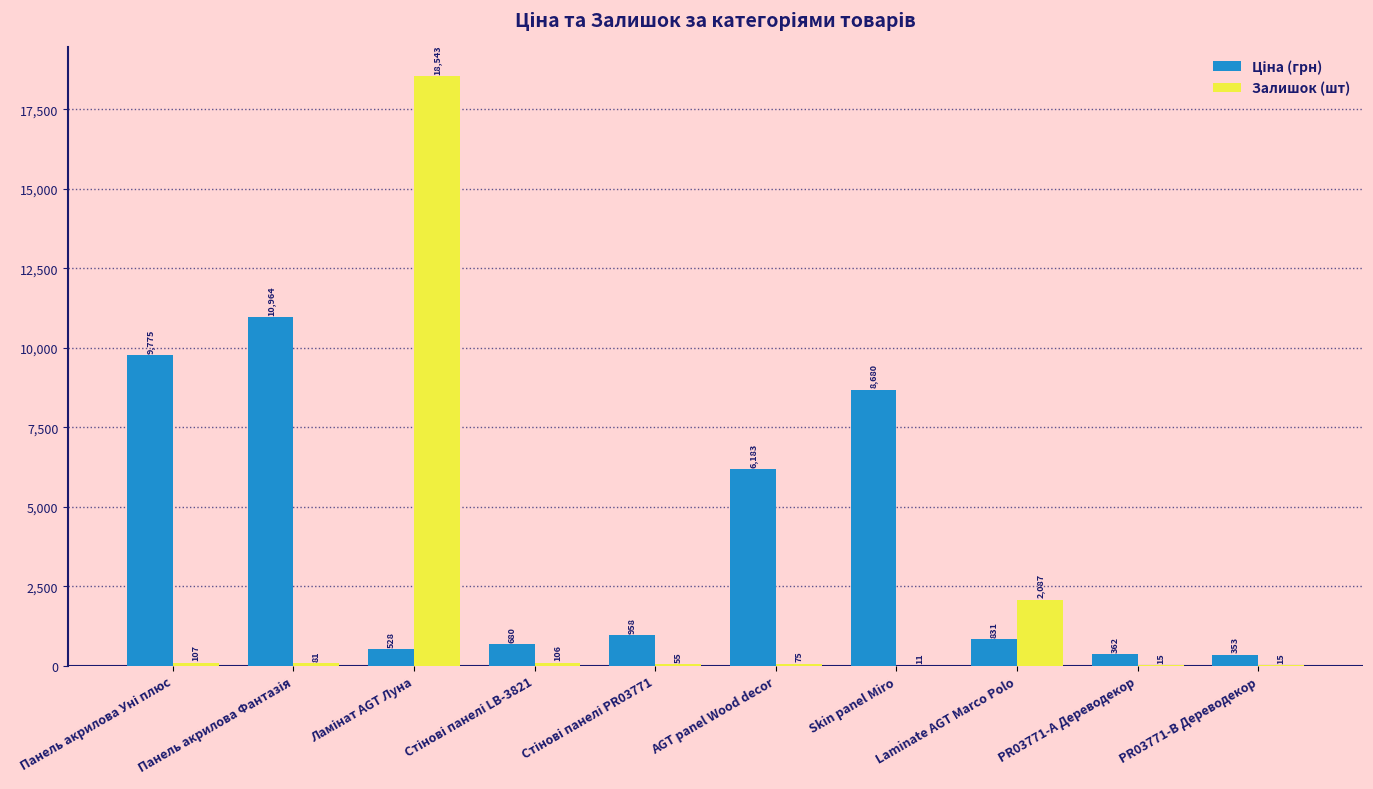

The Залишок (шт) series shows 15.0 at PR03771-B Дереводекор. True or false?

True